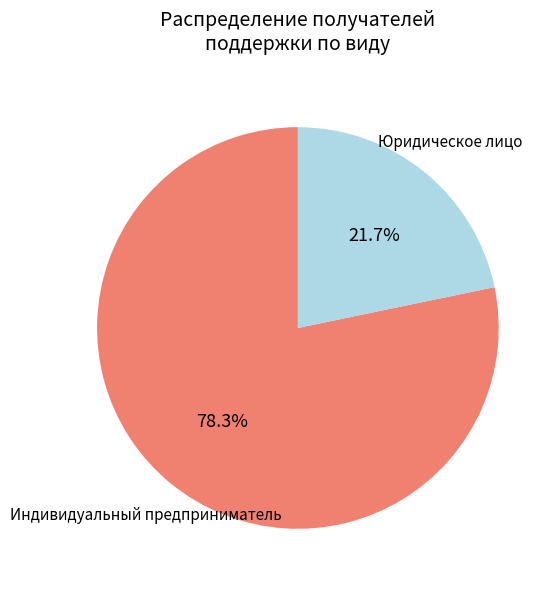

Does any single category account for the majority?

Yes